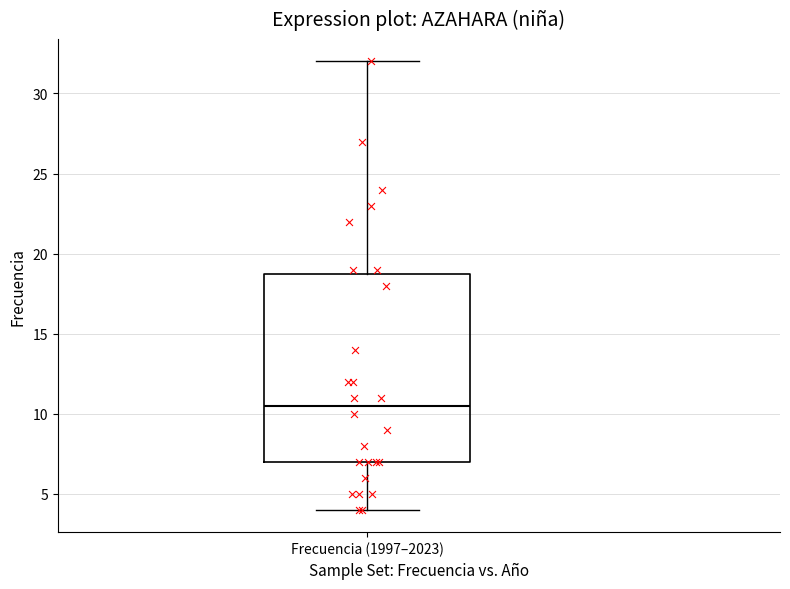

Where does the median line of the box for Frecuencia (1997–2023) sit on the y-axis? The values are not printed on the chart, so give them approximately, as read against the axis.

10.5